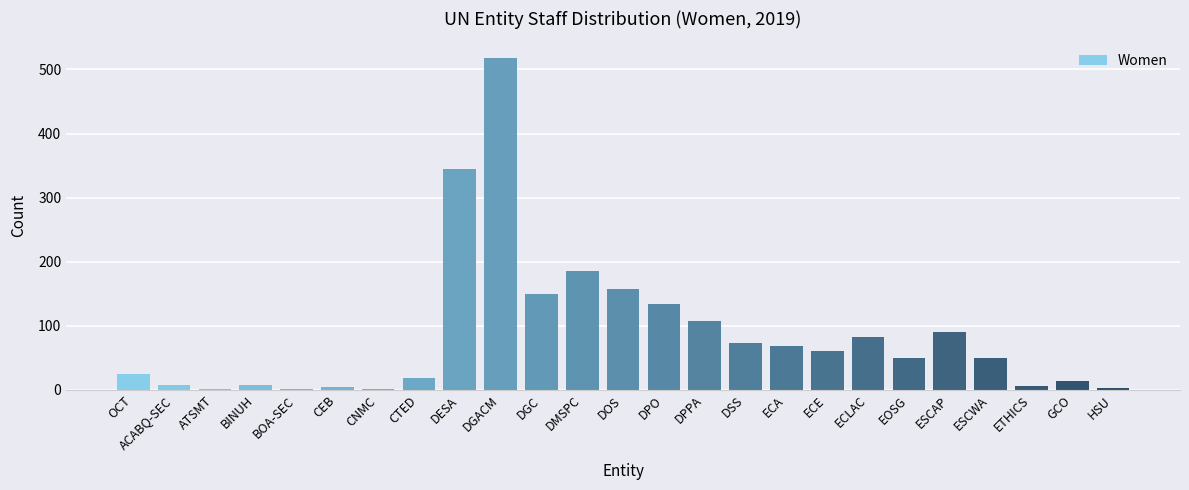

Between ESCWA and ECLAC, which is larger?

ECLAC